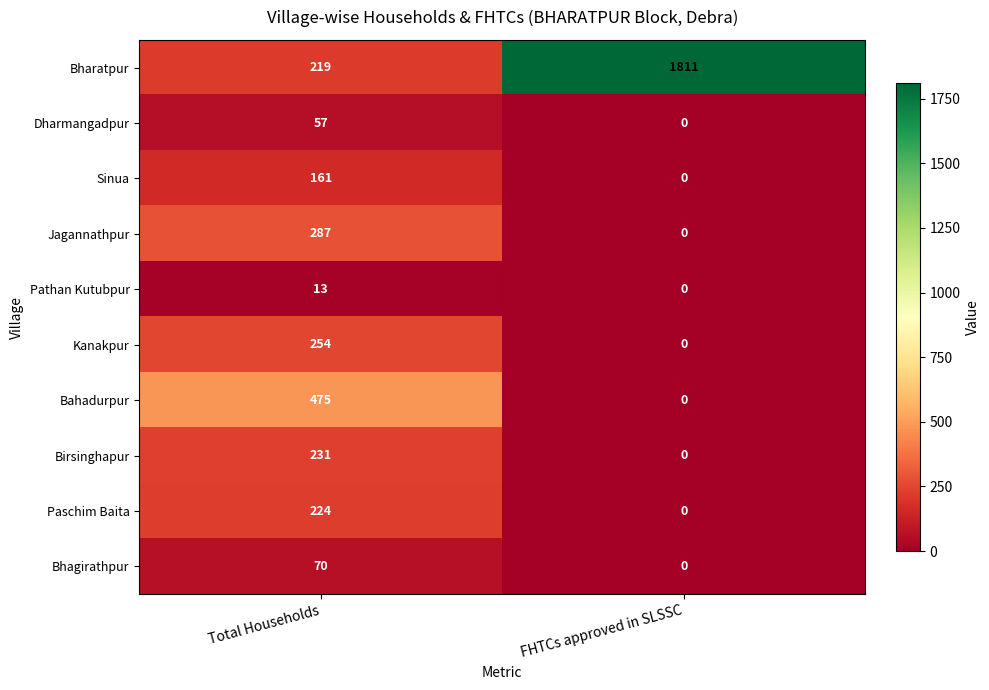

Rank the series by their maximum value, from lowest to highest.

Pathan Kutubpur, Dharmangadpur, Bhagirathpur, Sinua, Paschim Baita, Birsinghapur, Kanakpur, Jagannathpur, Bahadurpur, Bharatpur